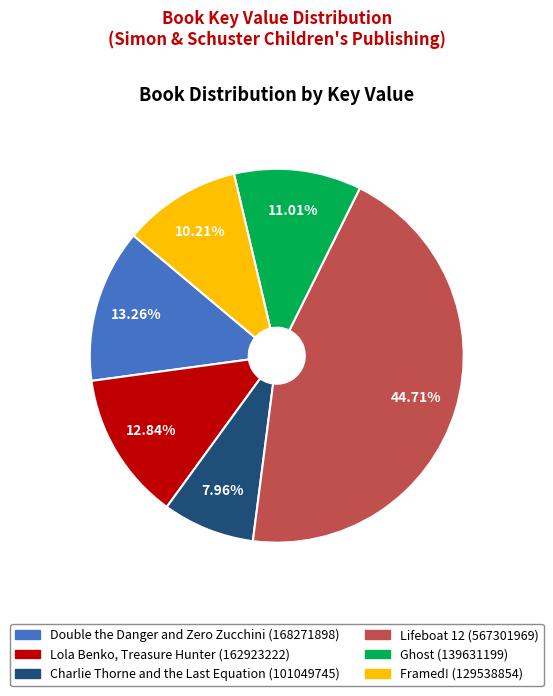

What percentage is the Lola Benko, Treasure Hunter slice, to the nearest percent?

13%